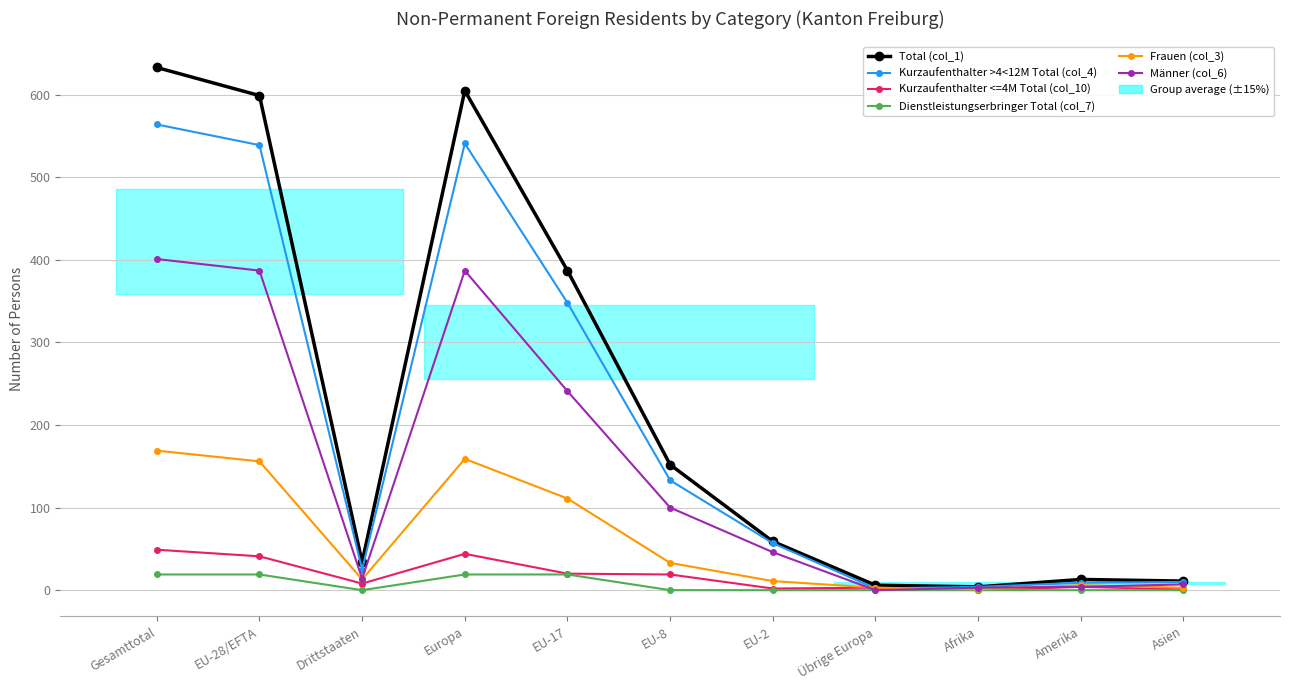

True or false: Männer (col_6) has more than 1 points higher than both neighbors.

False